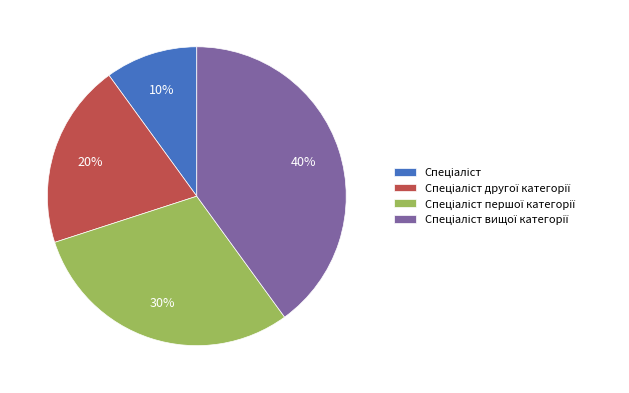

To the nearest percent, what is the average slice percentage?

25%